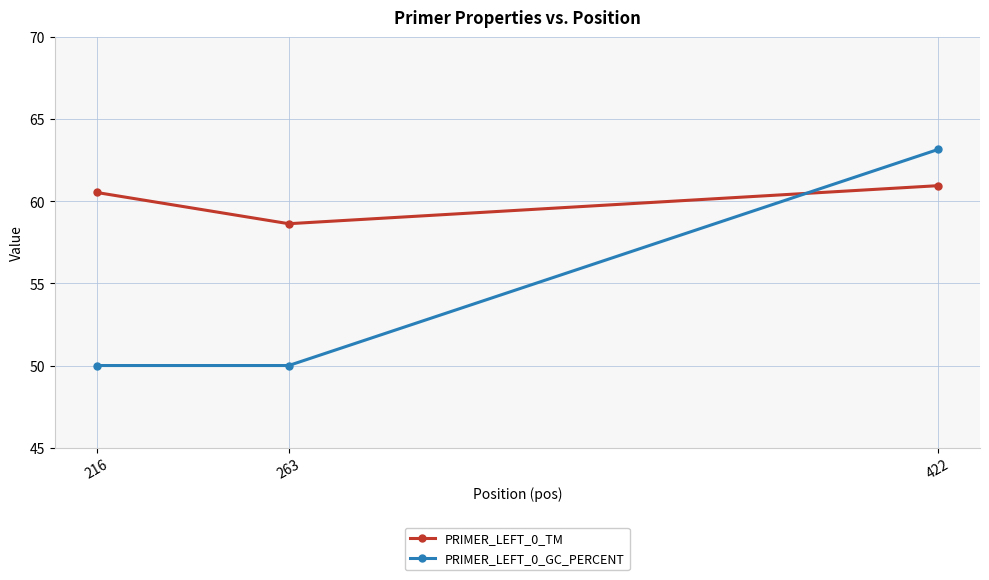

At which category is the sum across all series the highest?

422